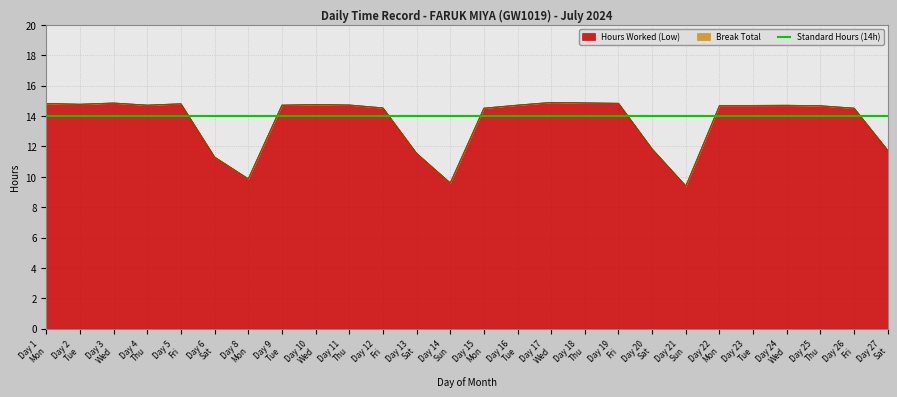

What is the value of the 4th point from the left?

14.7